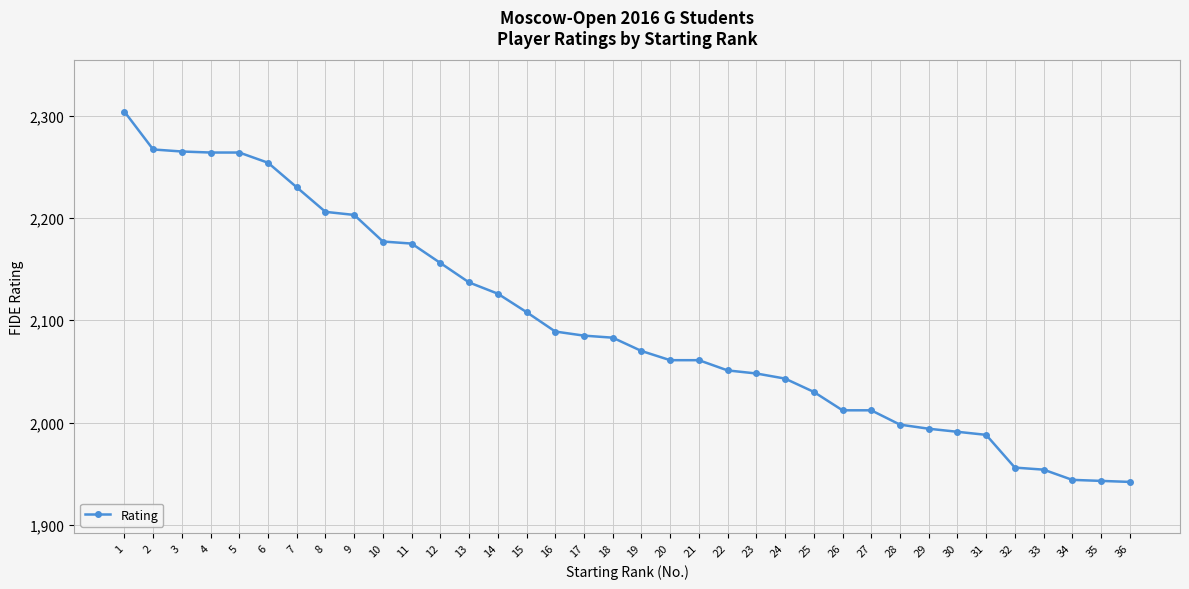

What is the difference between the second highest and second lowest values?

324